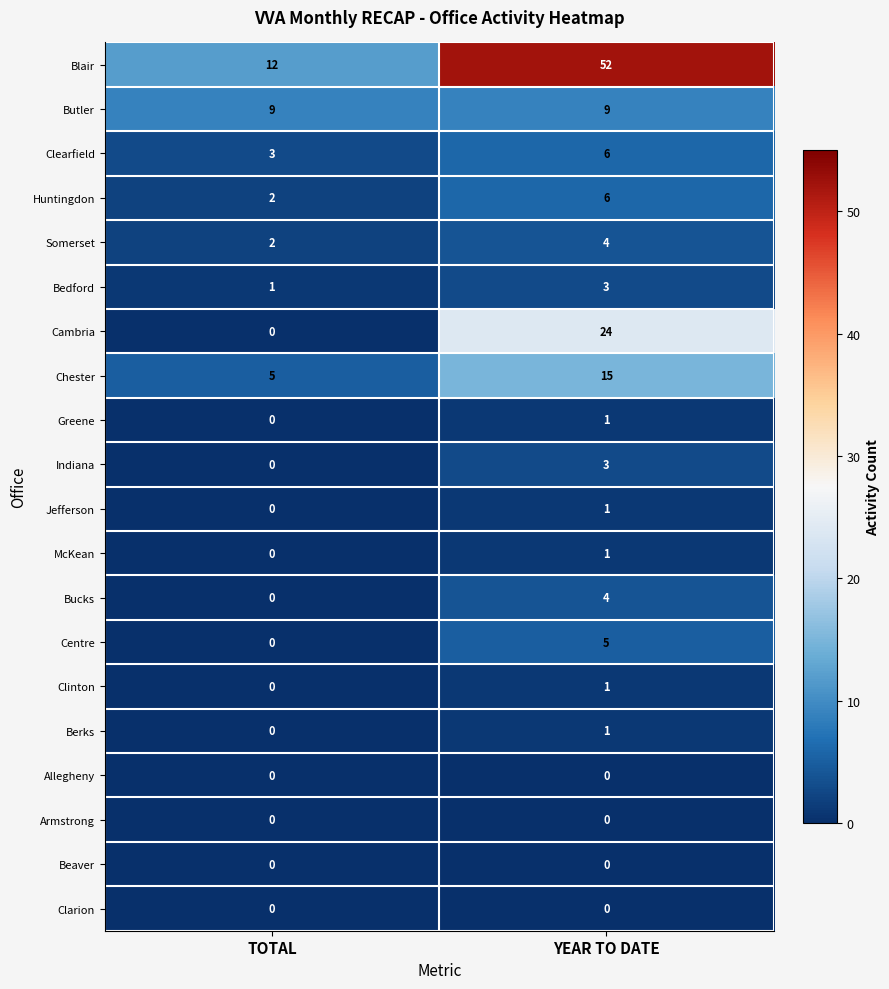

Which label corresponds to the largest value in the chart?

YEAR TO DATE